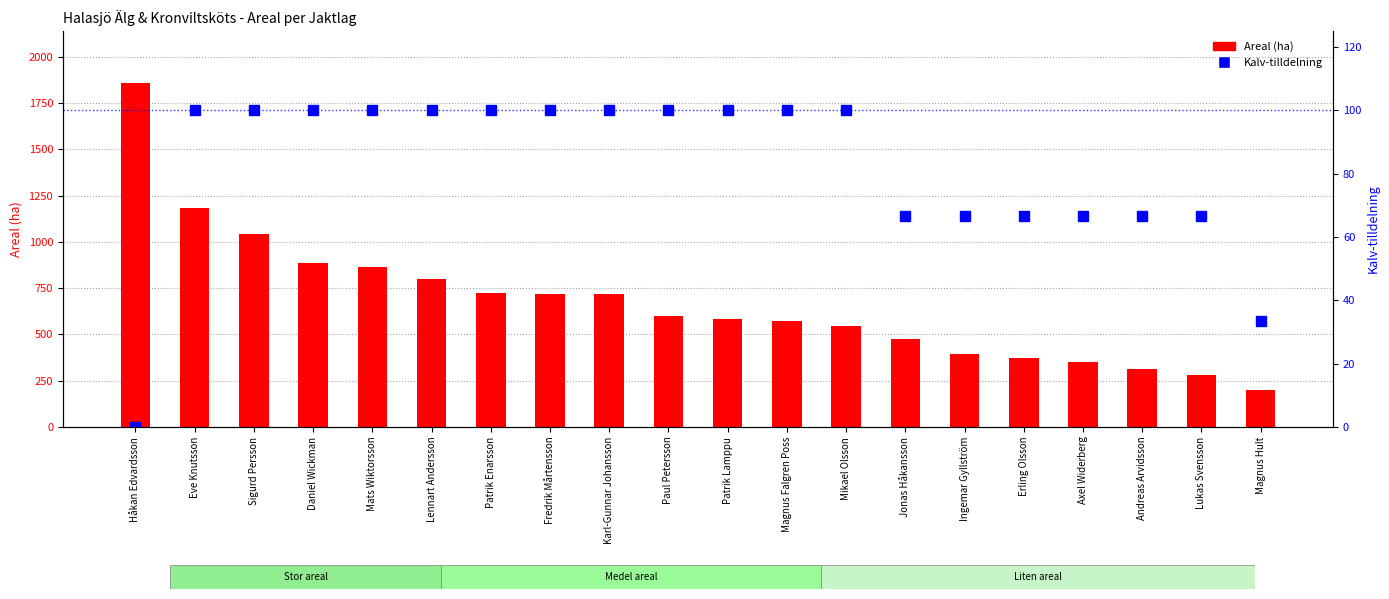

How many values in the Kalv-tilldelning series are below 100?

8